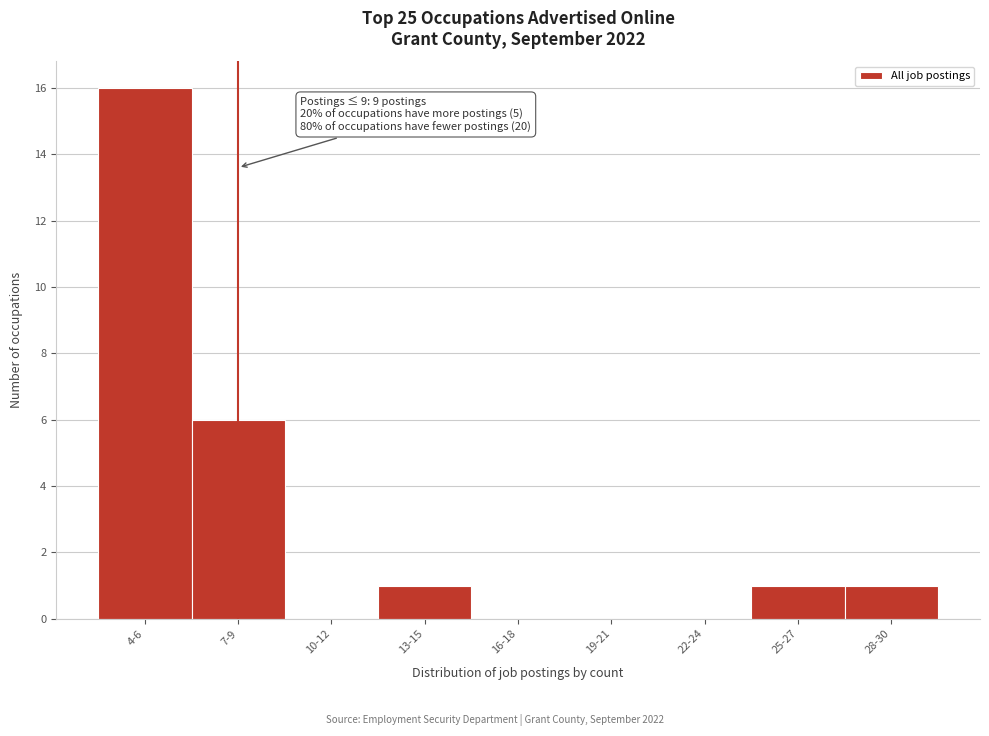

Reading left to right, extract all data points from this chart.

4-6=16	7-9=6	10-12=0	13-15=1	16-18=0	19-21=0	22-24=0	25-27=1	28-30=1